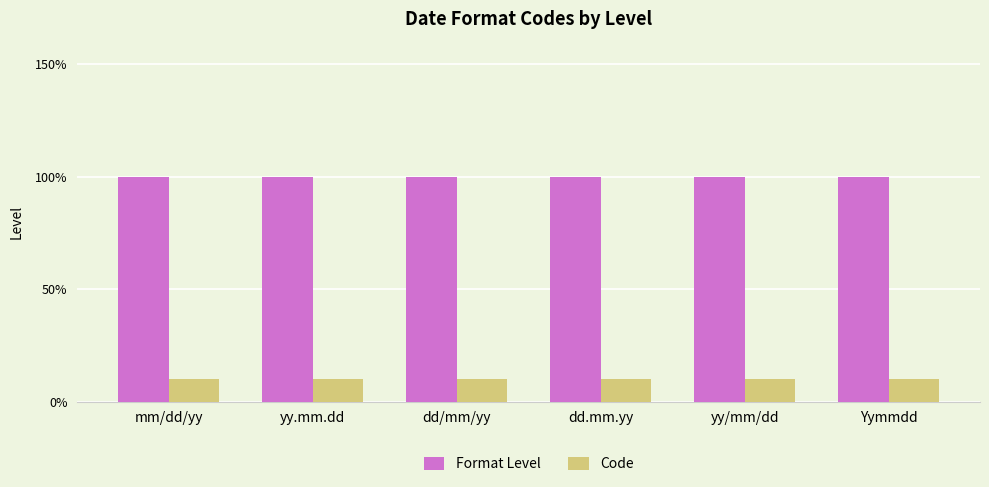

At which category is the sum across all series the highest?

mm/dd/yy